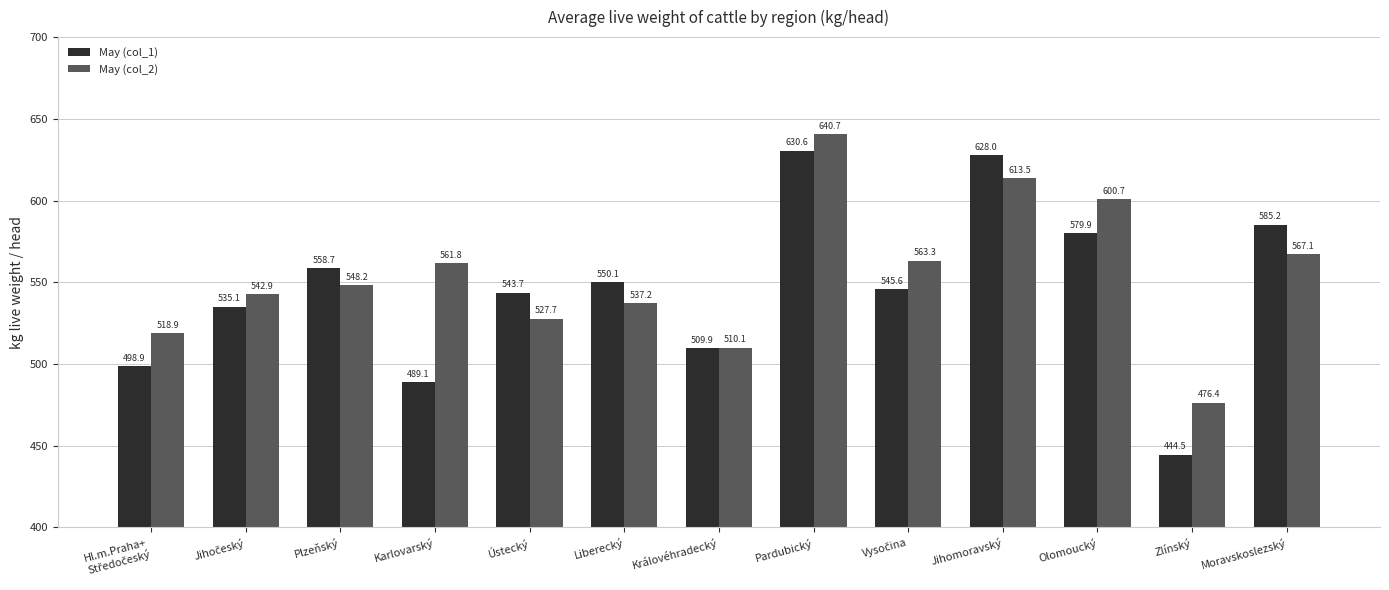

Where does the May (col_1) series first go above 545?

Plzeňský